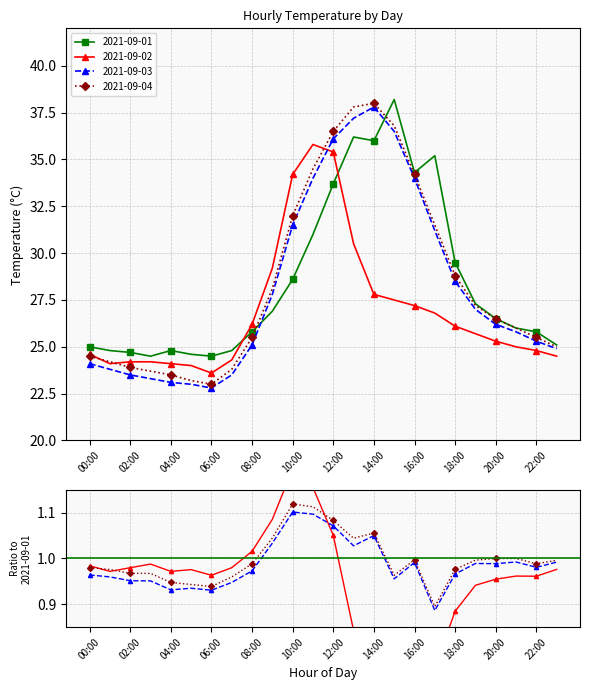

Which has a higher value, 08:00 or 23:00?

08:00